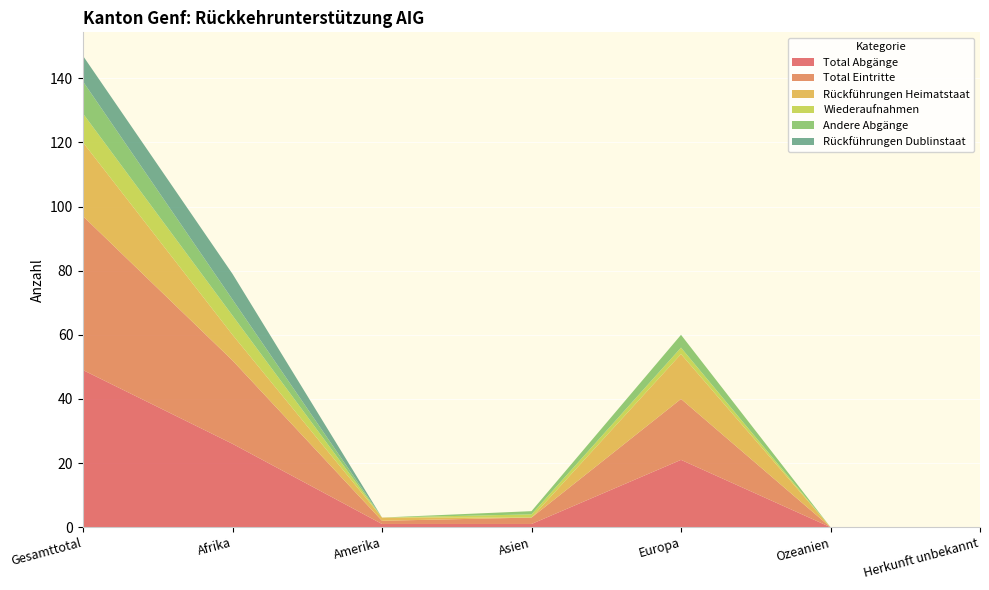

Reading left to right, what are all the values shown in this chart?

Total Abgänge: 49	26	1	1	21	0	0
Total Eintritte: 48	26	1	2	19	0	0
Rückführungen Heimatstaat: 23	8	1	0	14	0	0
Wiederaufnahmen: 9	6	0	1	2	0	0
Andere Abgänge: 10	5	0	1	4	0	0
Rückführungen Dublinstaat: 8	8	0	0	0	0	0